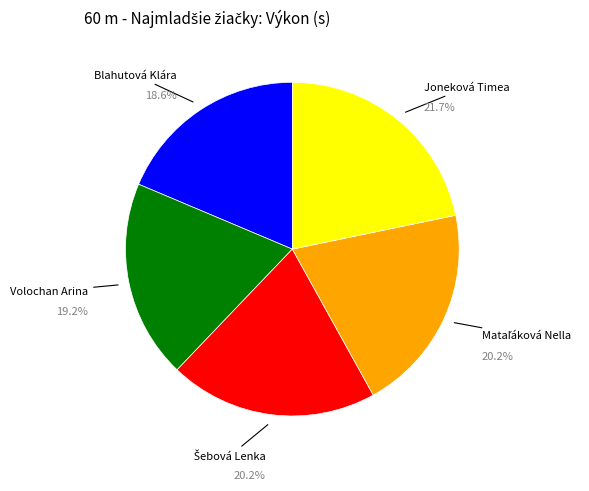

Is there any slice that represents more than half of the pie?

No